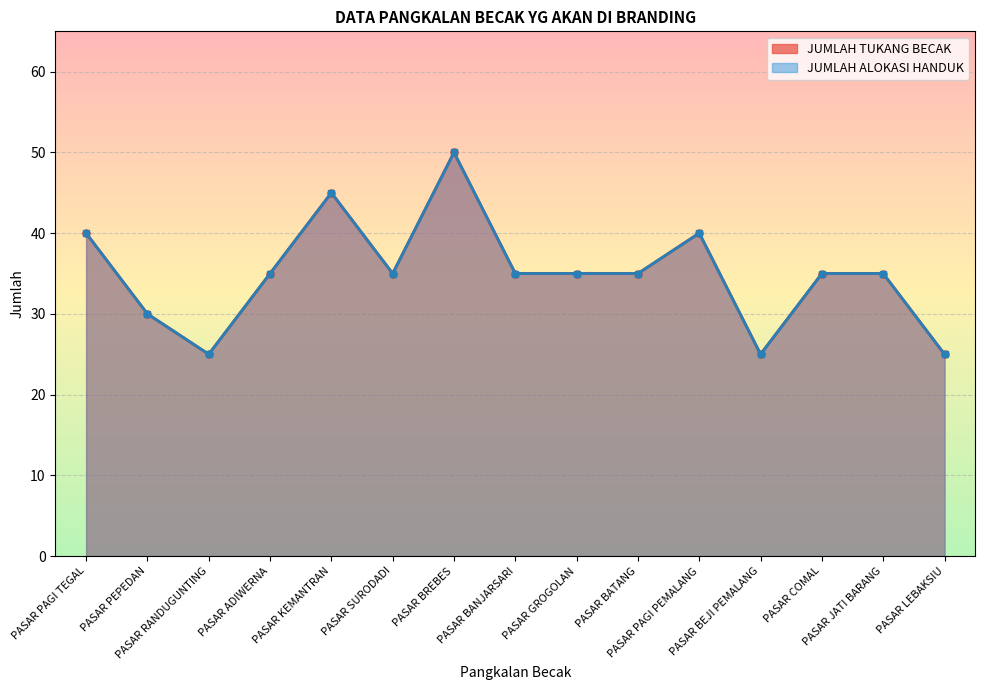

Is the value of JUMLAH TUKANG BECAK at PASAR ADIWERNA greater than the value of JUMLAH ALOKASI HANDUK at PASAR KEMANTRAN?

No